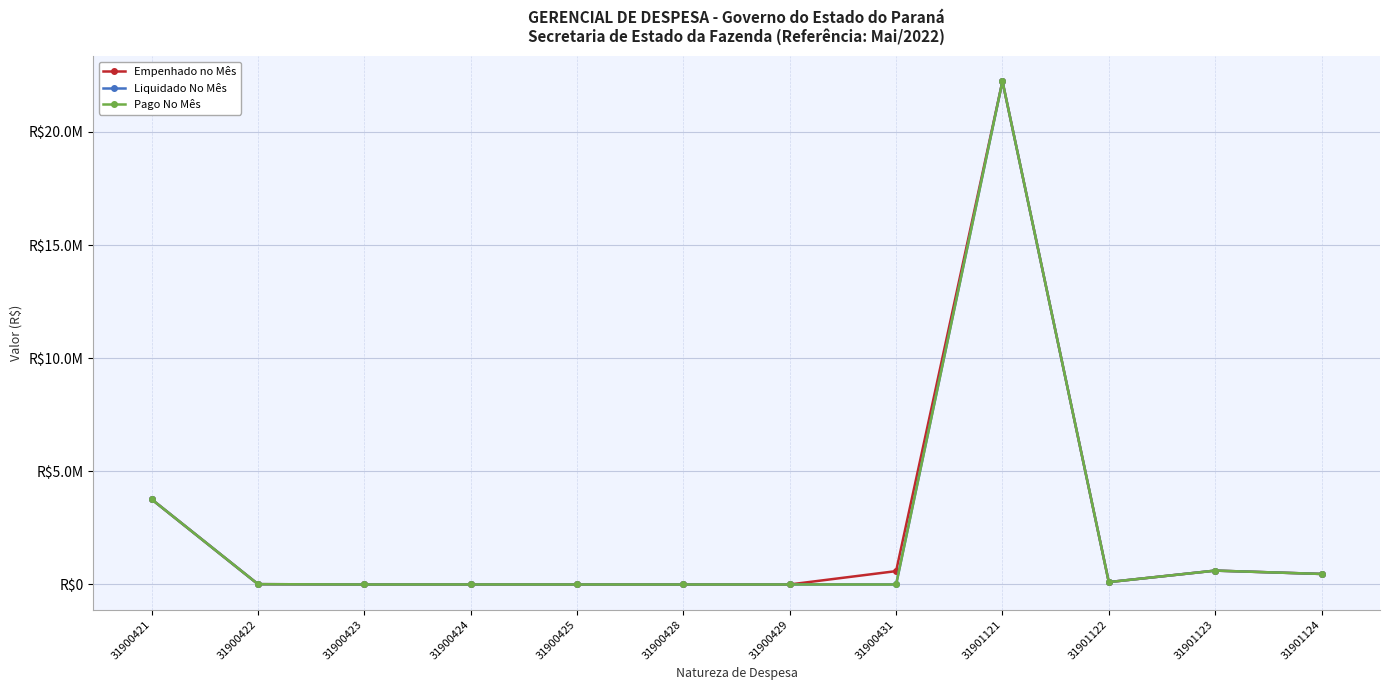

Which has a higher value, 31900425 or 31900423?

31900425